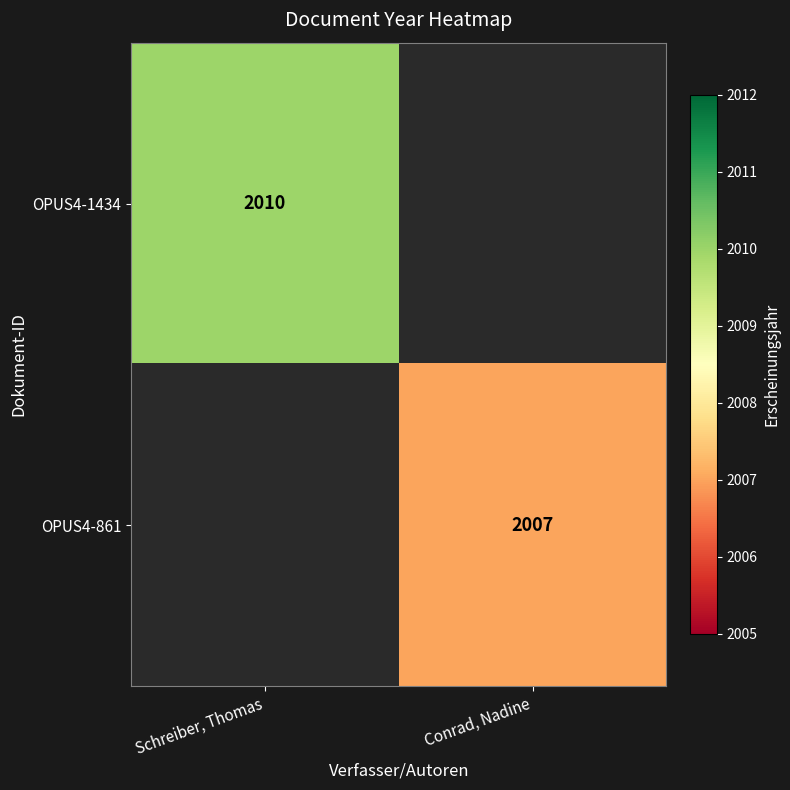

What is the greatest value displayed?

2010.0